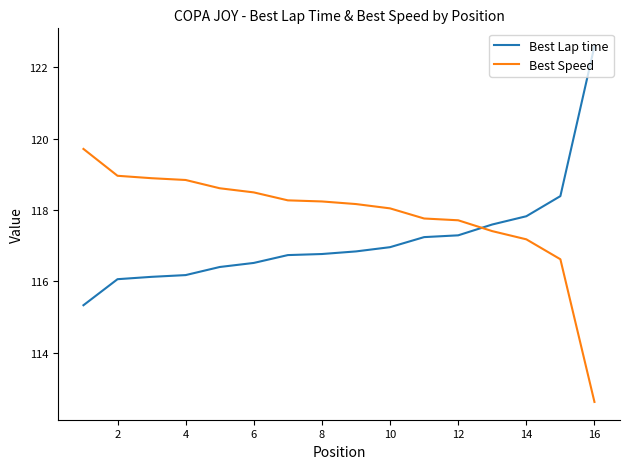

List the series in order of their overall mean, lowest first.

Best Lap time, Best Speed